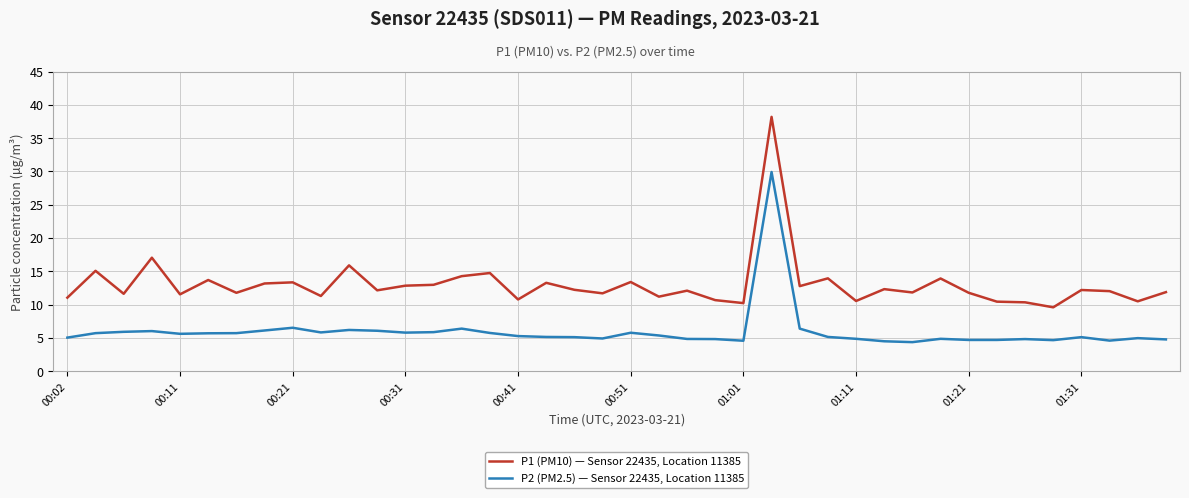

What is the highest value of the P2 (PM2.5) — Sensor 22435, Location 11385 series?

29.9